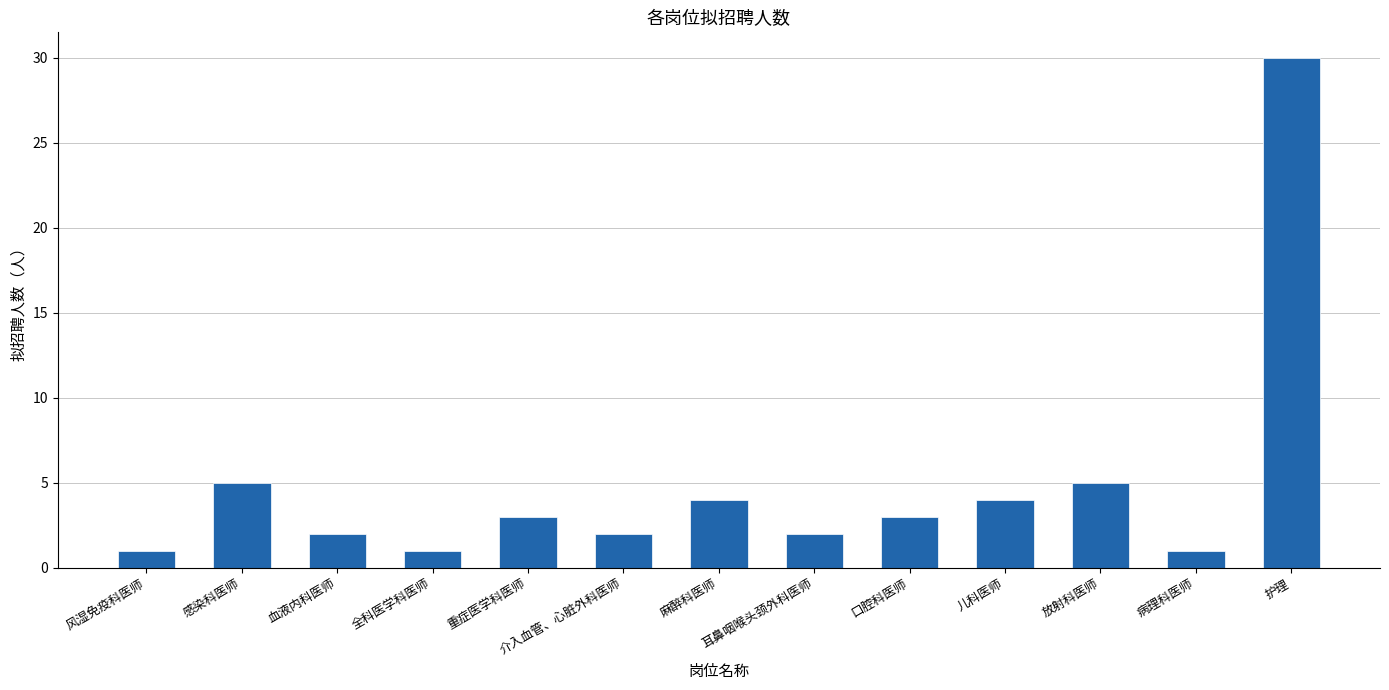

What is the change in value from 感染科医师 to 儿科医师?

-1